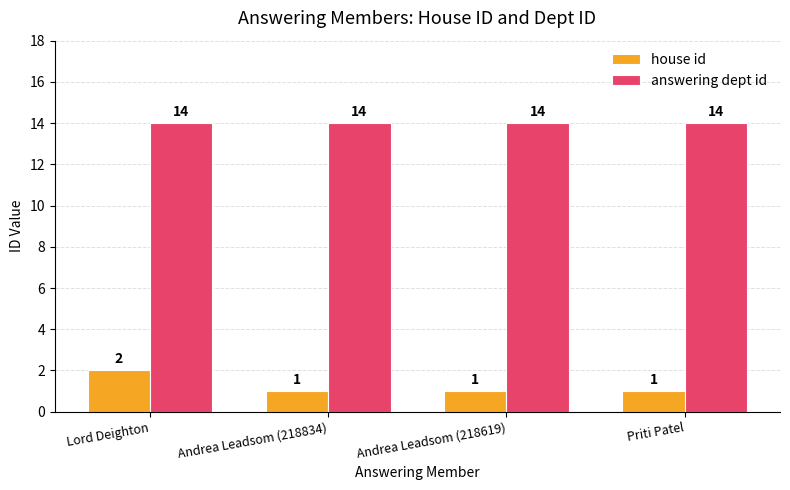

What is the sum of the house id values at Andrea Leadsom (218619) and Lord Deighton?

3